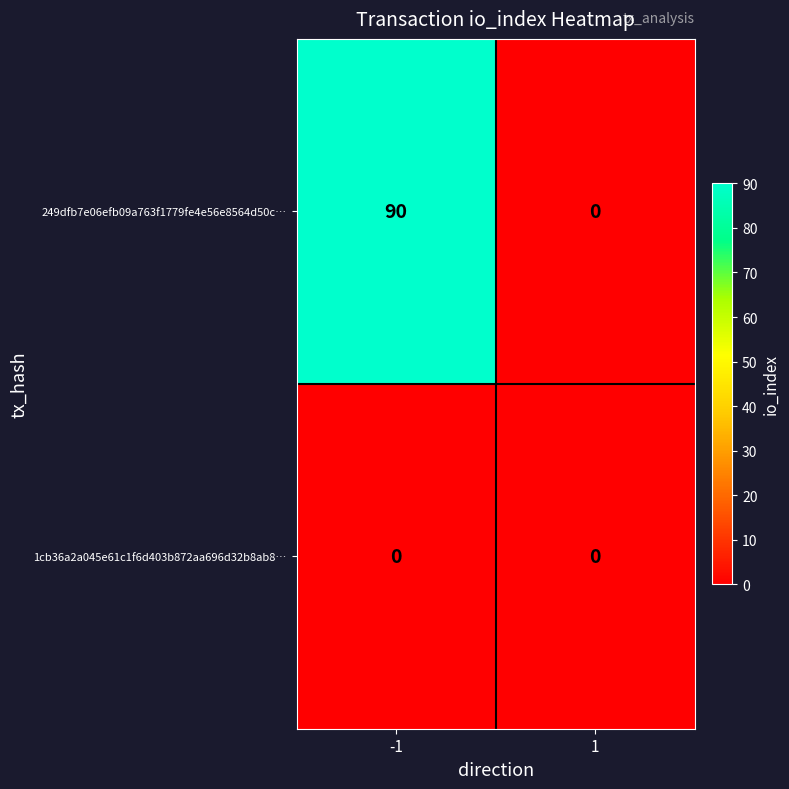

Which series has the largest range (max minus min)?

249dfb7e06efb09a763f1779fe4e56e8564d50c…